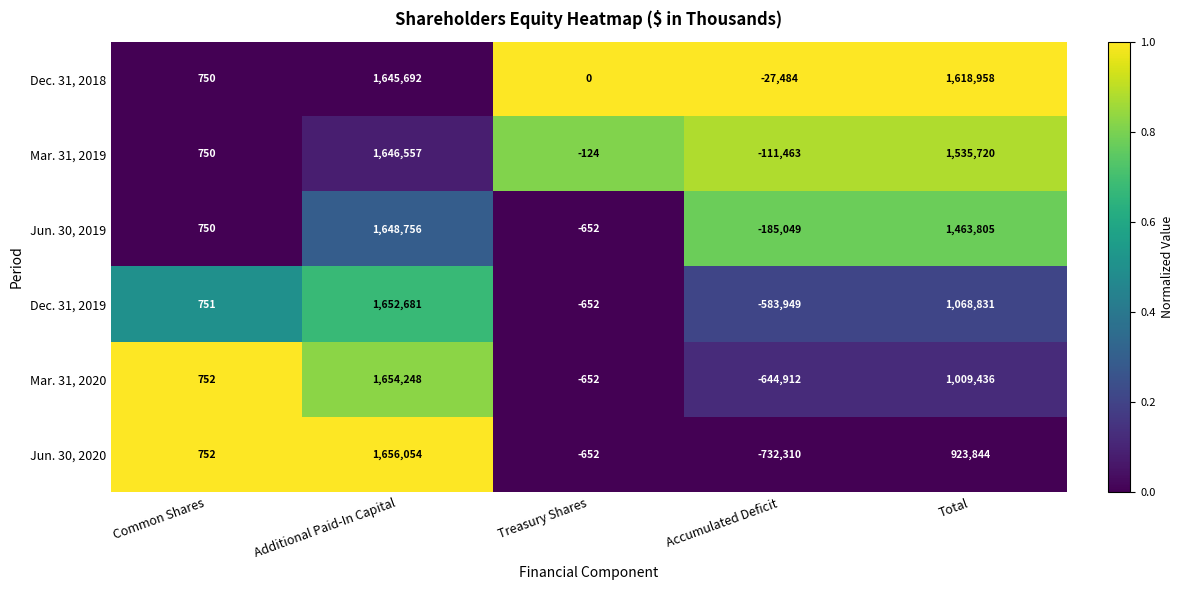

True or false: Dec. 31, 2019 has a value of 1590463 at Total.

False